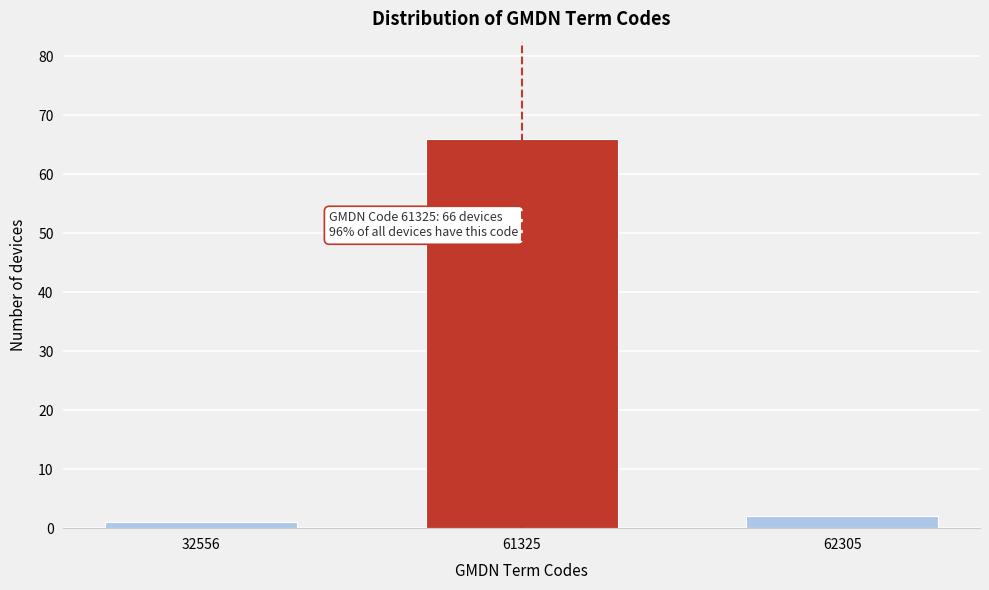

Reading left to right, list all the values displayed in this chart.

32556=1	61325=66	62305=2